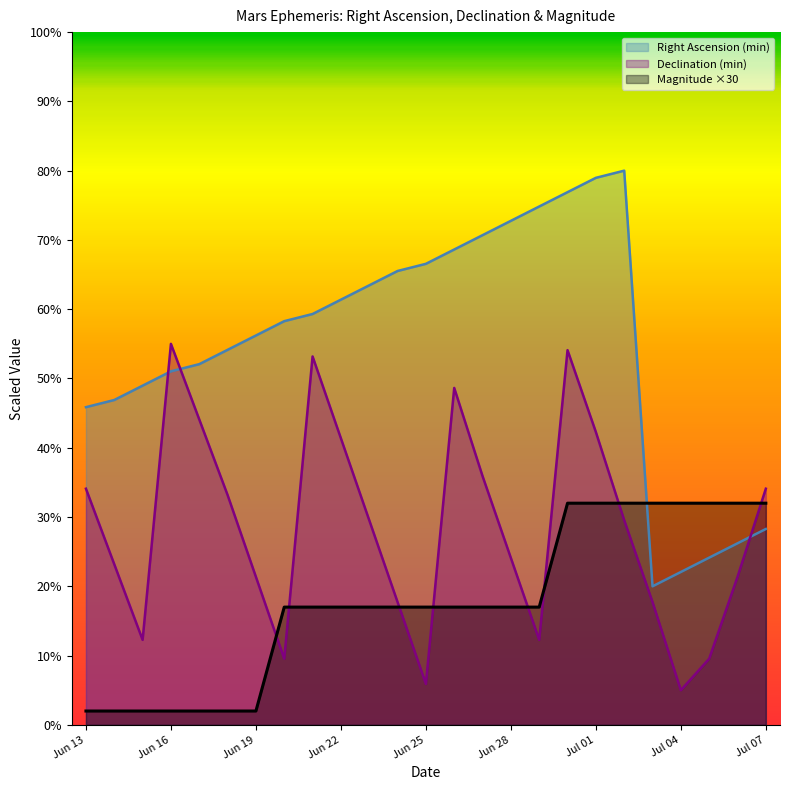

What is the difference between the highest and lowest values at Jun 25?

60.6